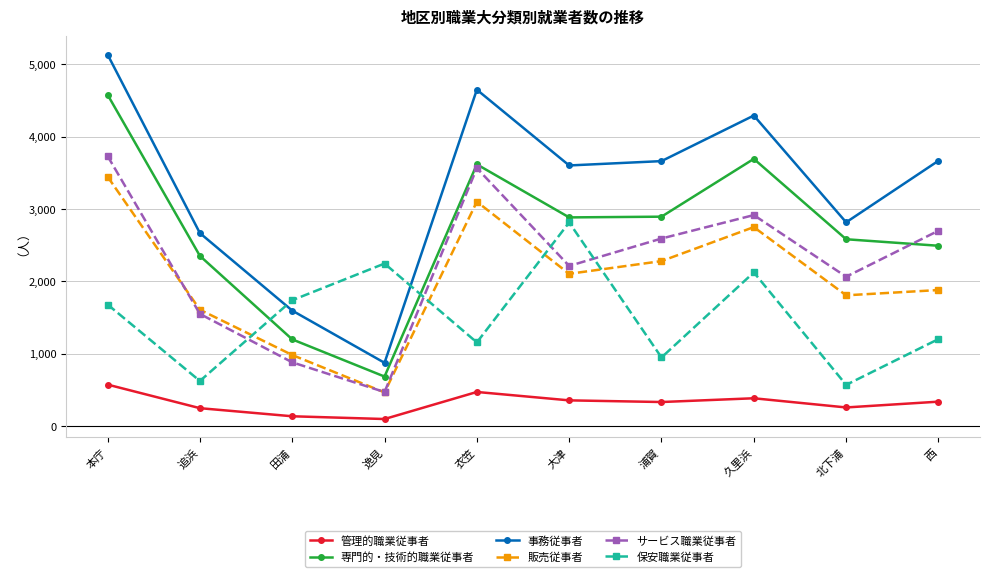

At which label does サービス職業従事者 first exceed 2591?

本庁